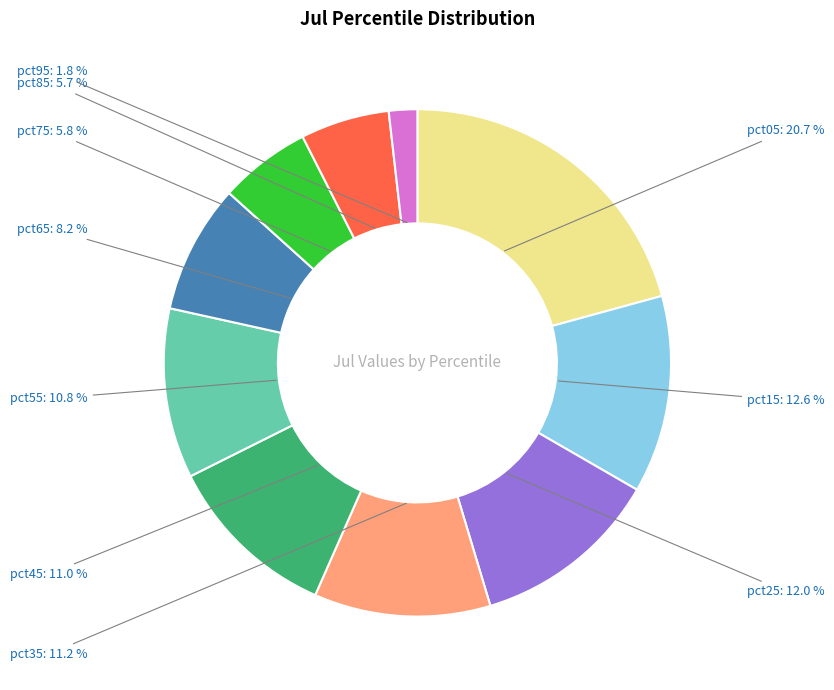

Does any single category account for the majority?

No